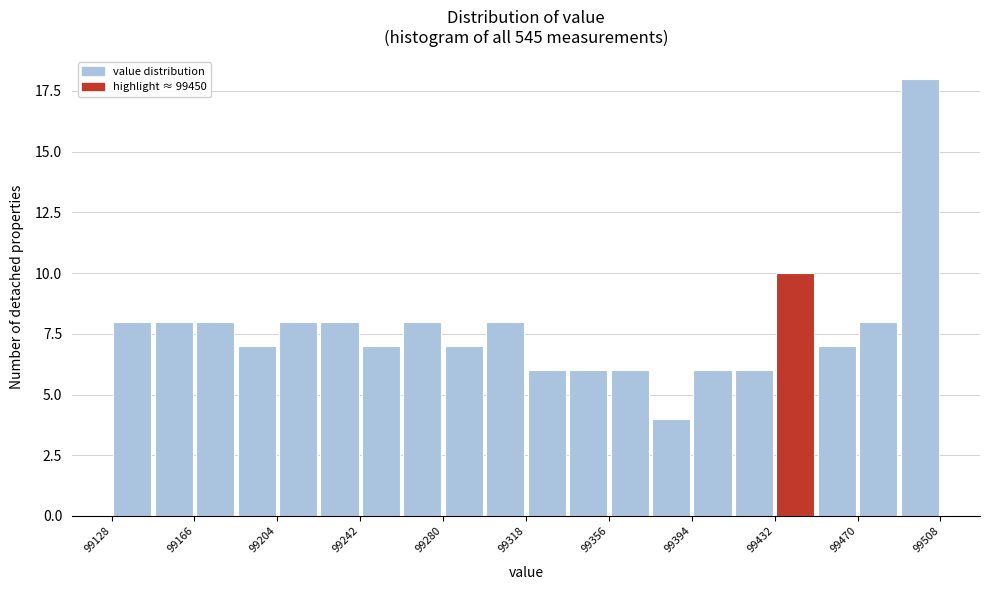

Read against the x-axis, roughly where is the centre of the tallest bar?

99500